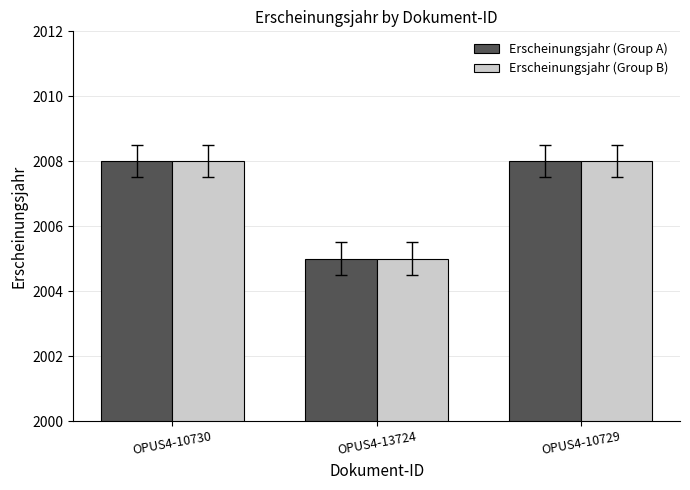

Reading left to right, extract all data points from this chart.

Erscheinungsjahr (Group A): OPUS4-10730=2008	OPUS4-13724=2005	OPUS4-10729=2008
Erscheinungsjahr (Group B): OPUS4-10730=2008	OPUS4-13724=2005	OPUS4-10729=2008